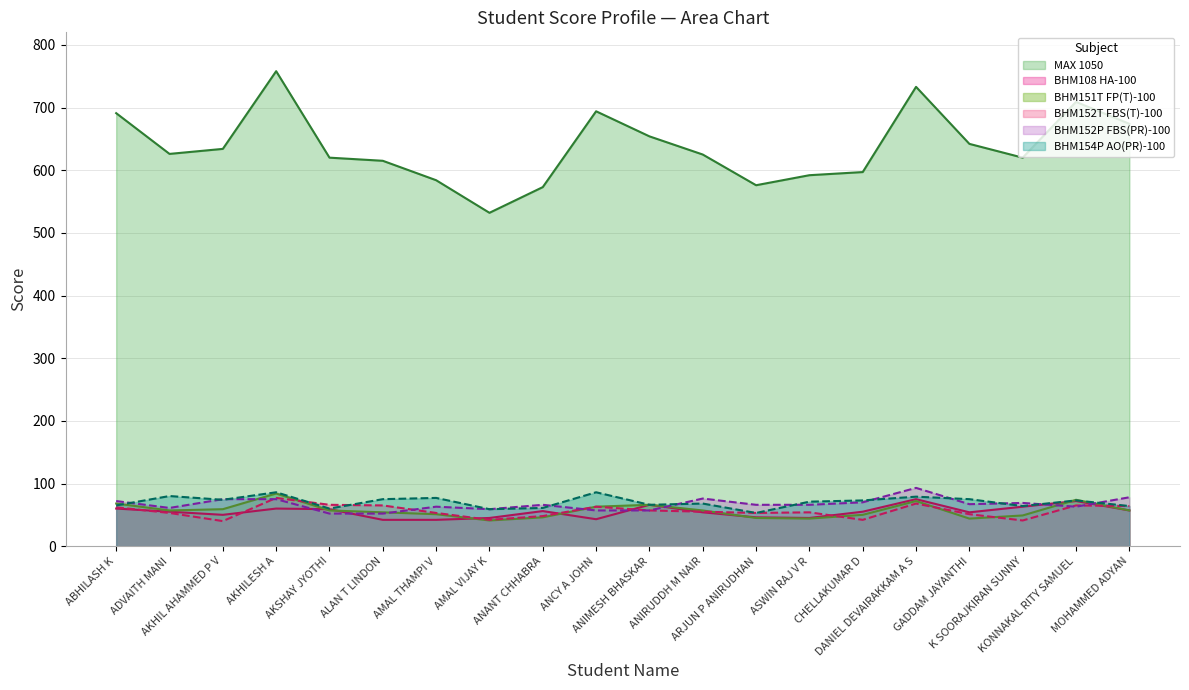

Read the BHM154P AO(PR)-100 value at K SOORAJKIRAN SUNNY, to the nearest 10.

60